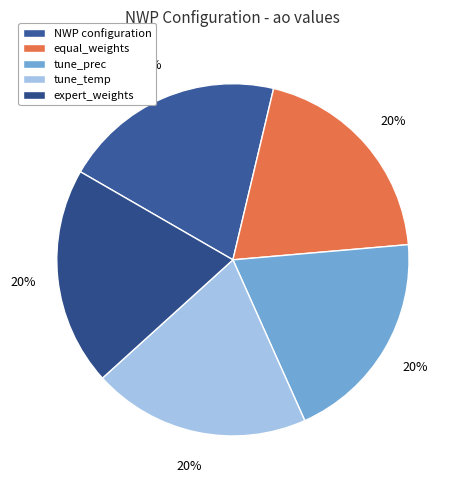

Is the sum of tune_prec and equal_weights greater than half?

No